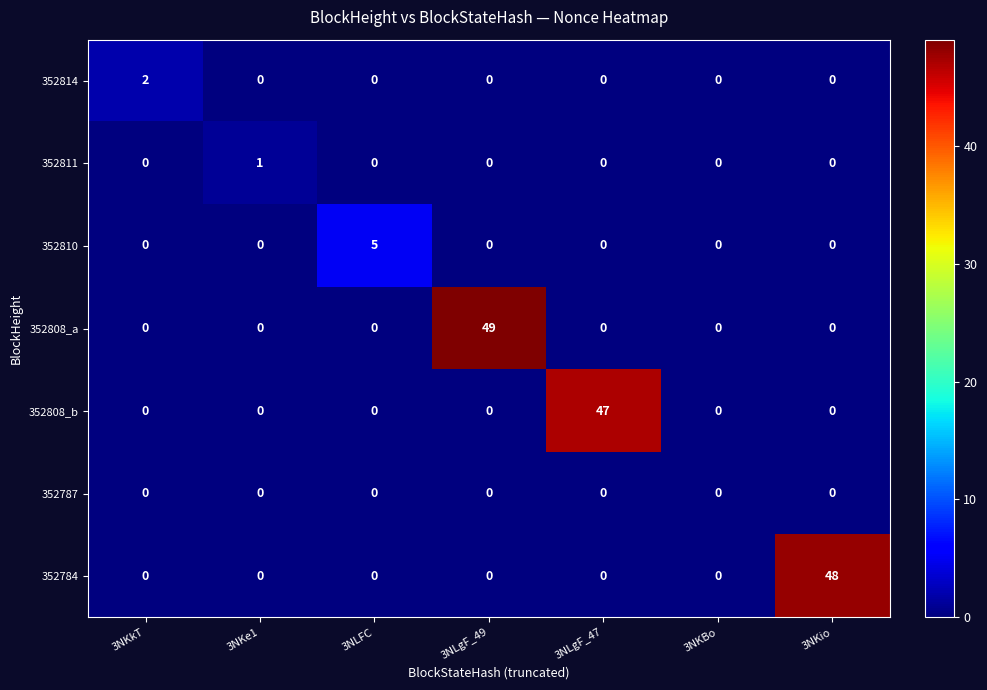

What is the greatest value displayed?

49